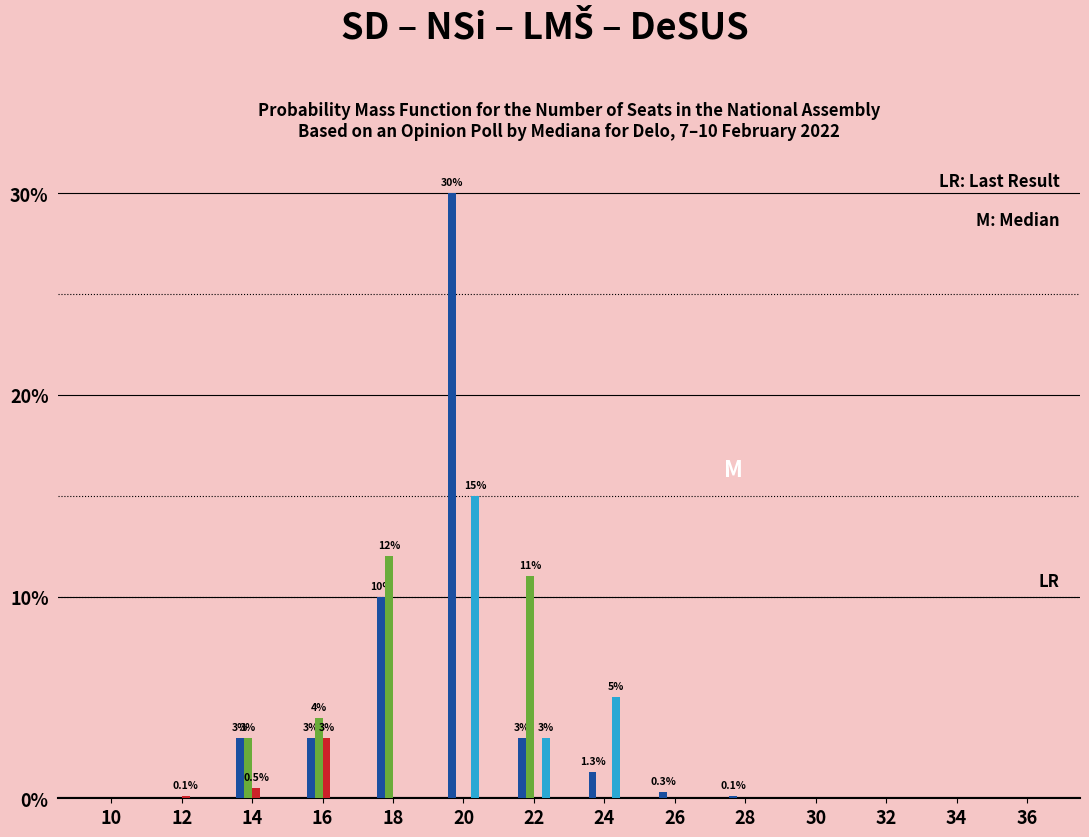

What is the greatest value displayed?

30.0